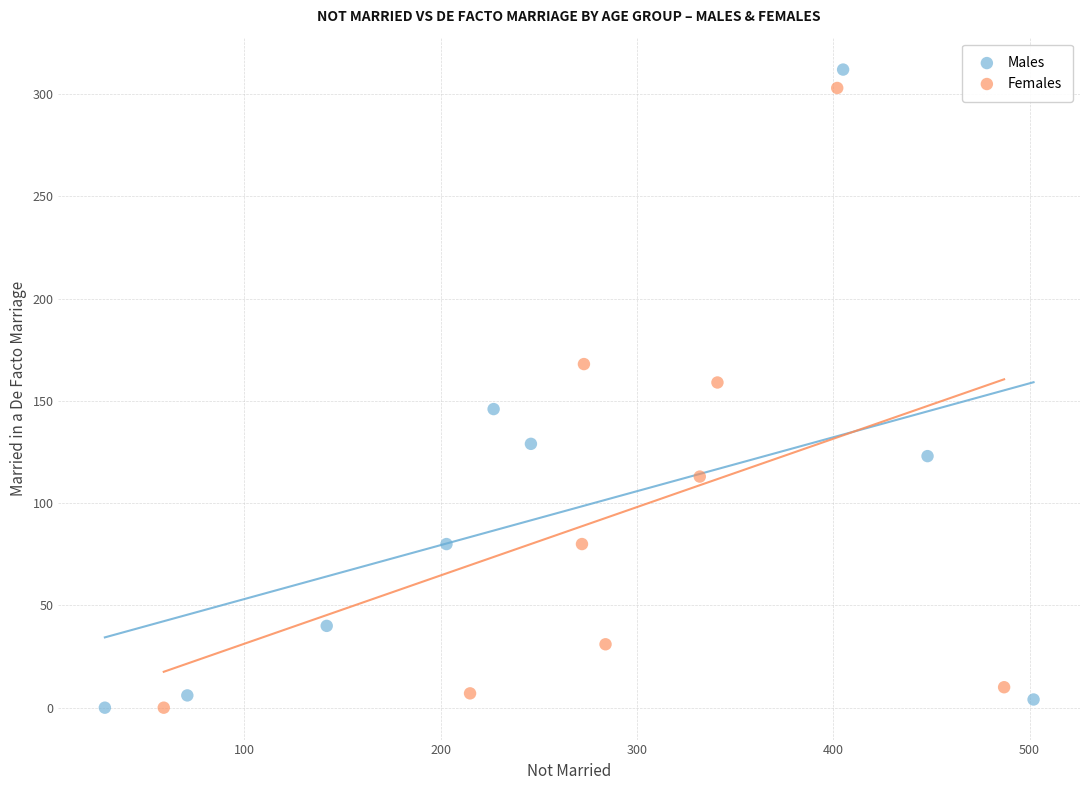

Which series has the widest spread of Y values?

Males